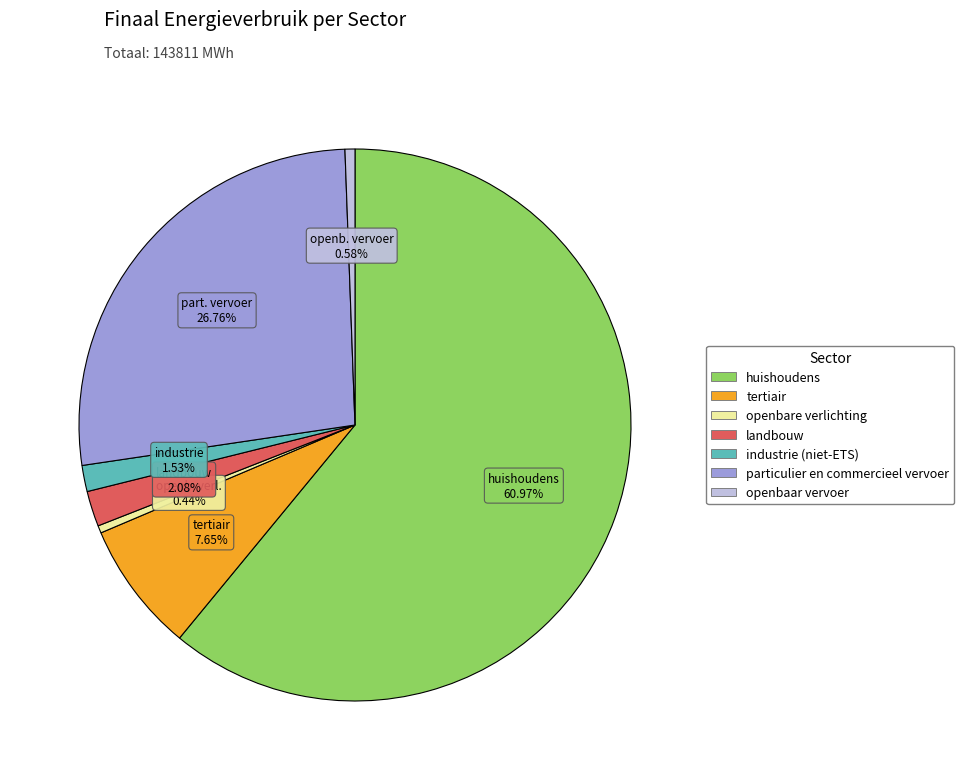

Combined, what portion of the pie is huishoudens and particulier en commercieel vervoer?

87.7%